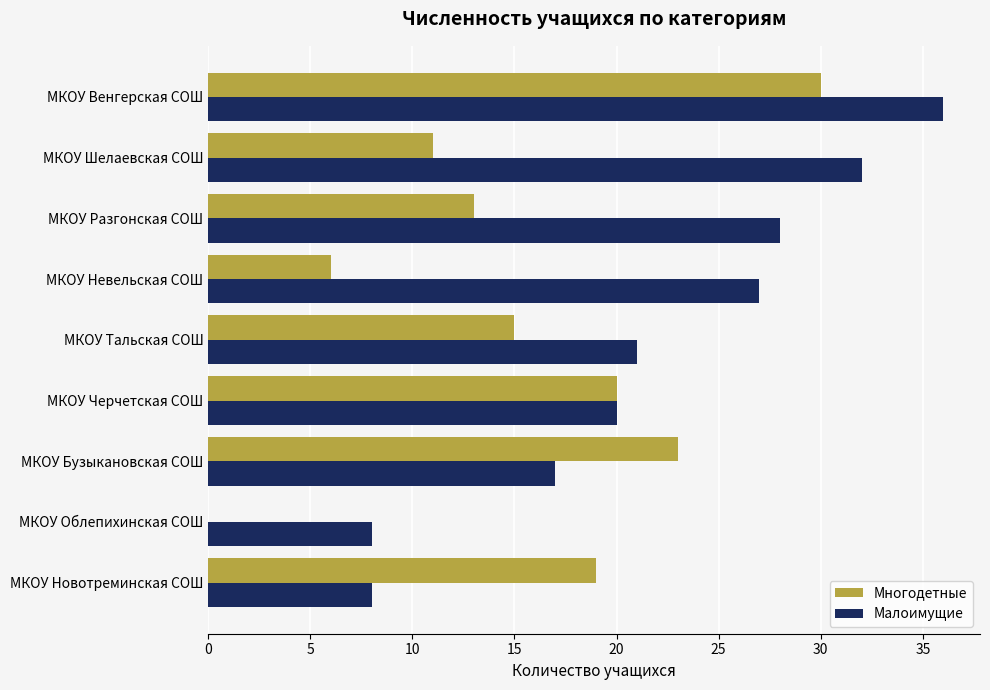

Between МКОУ Новотреминская СОШ and МКОУ Шелаевская СОШ, which series saw the biggest shift?

Малоимущие